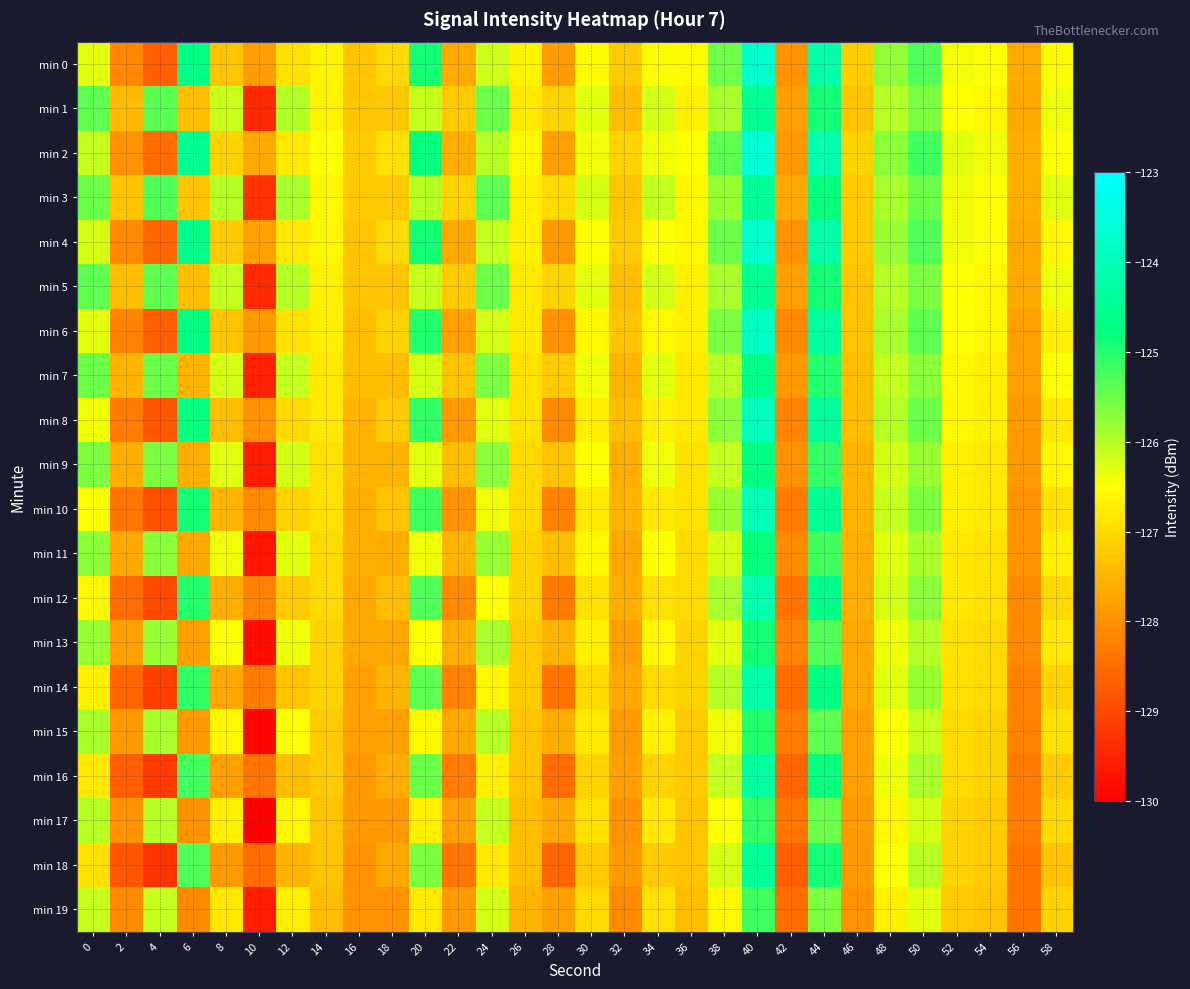

Which category has the highest value across all series?

40